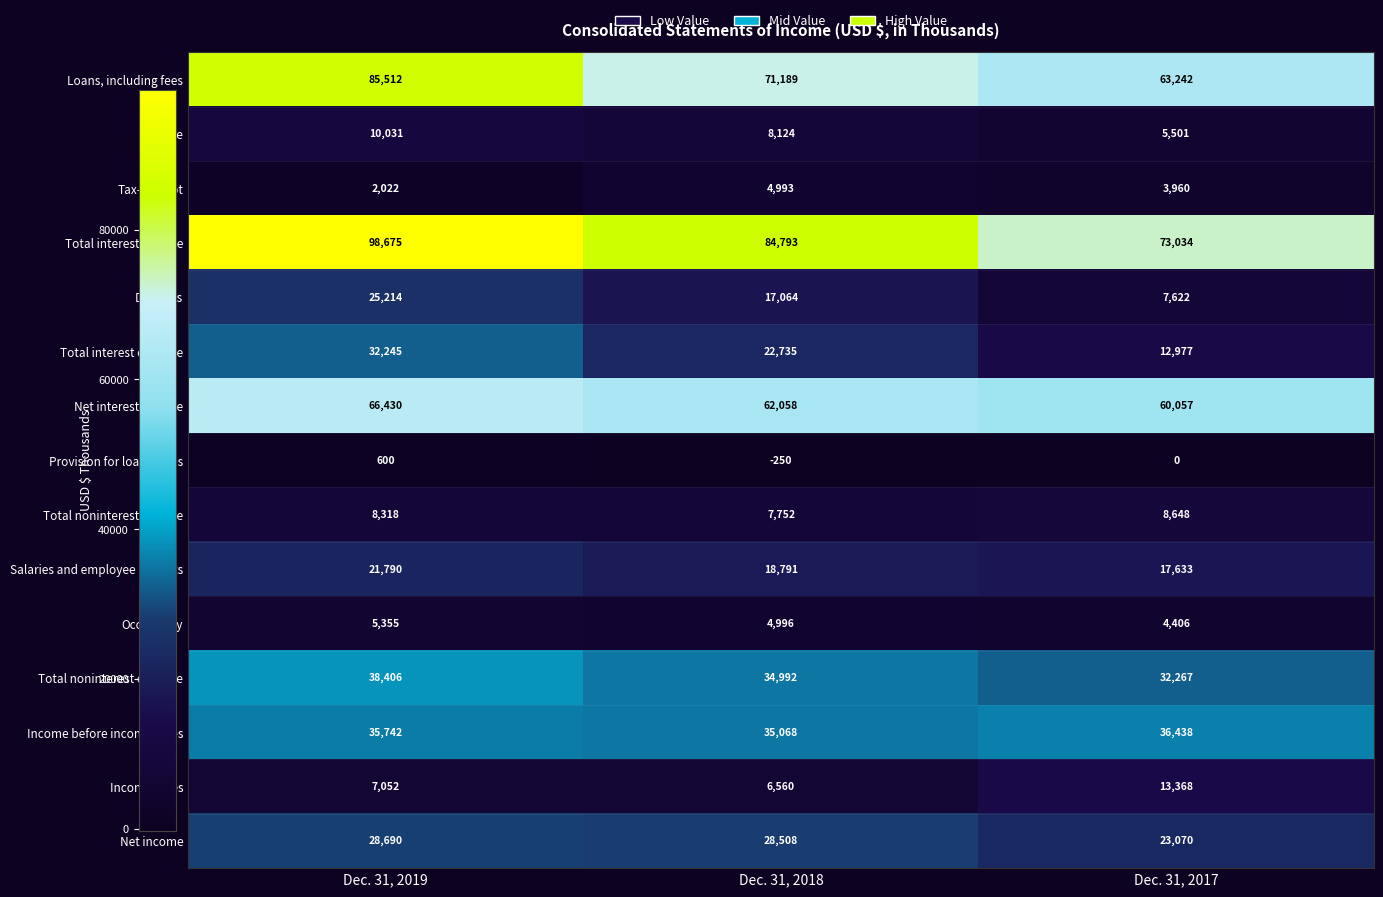

What is the difference between the maximum and minimum values in the Total interest income series?

25641